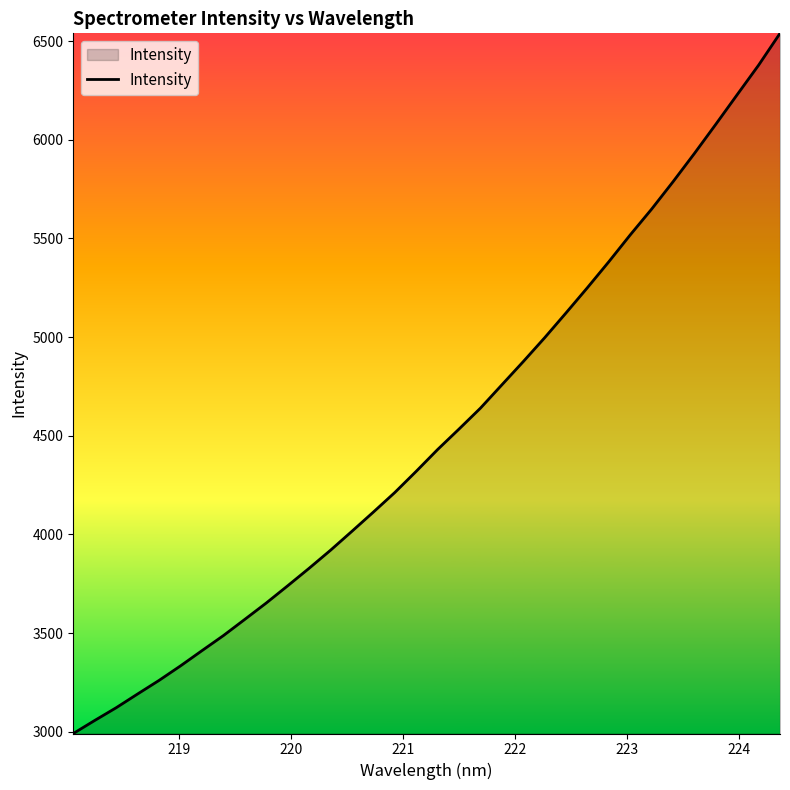

What is the difference between the maximum and minimum values?

3548.6